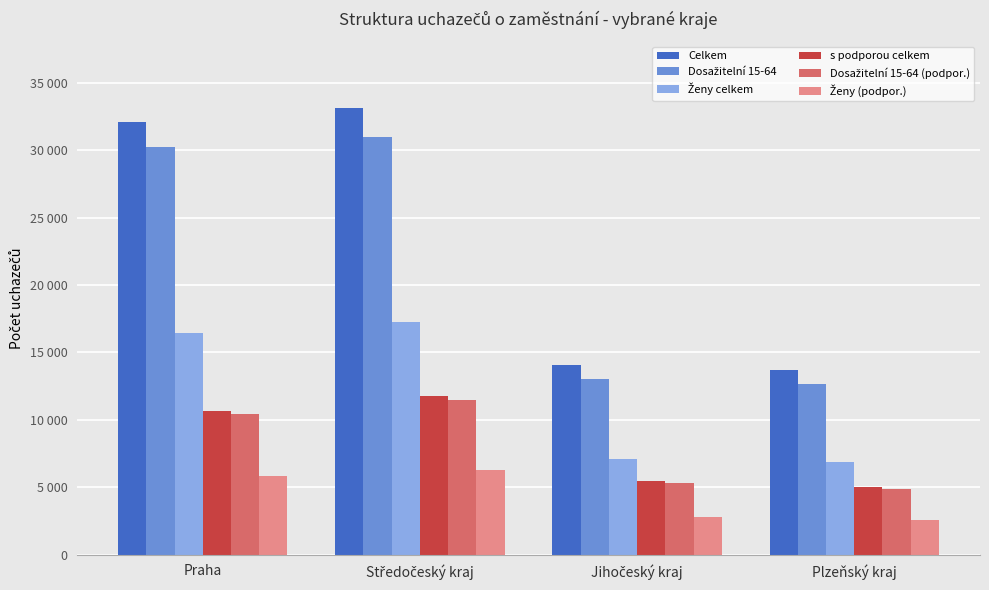

What is the smallest value displayed?

2571